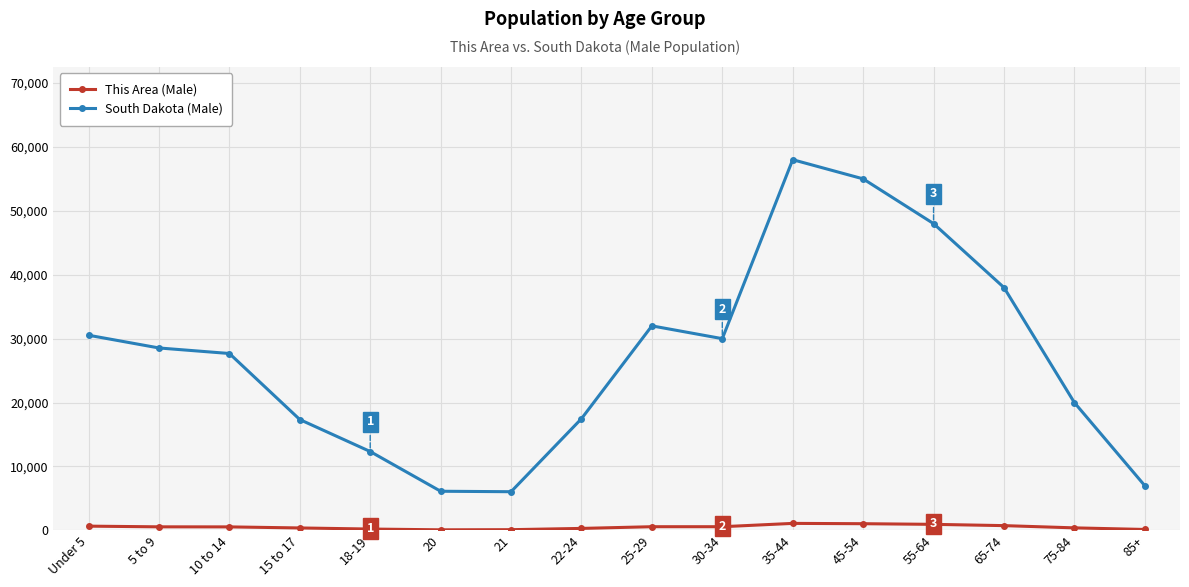

Rank the series by their maximum value, from lowest to highest.

This Area (Male), South Dakota (Male)